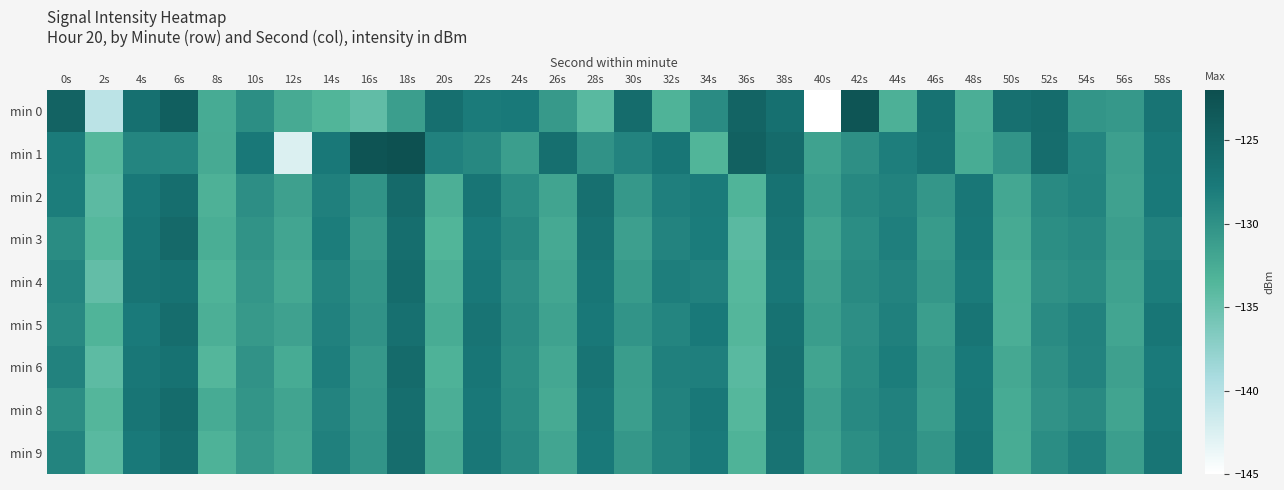

Reading left to right, extract all data points from this chart.

min 0: 0s=-124.8	2s=-140.4	4s=-126.5	6s=-124.2	8s=-132.5	10s=-129.6	12s=-132.4	14s=-133.4	16s=-134.5	18s=-131.2	20s=-126.3	22s=-127.9	24s=-127.7	26s=-130.7	28s=-134.0	30s=-125.9	32s=-133.3	34s=-129.4	36s=-124.9	38s=-126.5	40s=-145.3	42s=-122.8	44s=-133.0	46s=-126.8	48s=-132.9	50s=-126.6	52s=-125.9	54s=-130.4	56s=-130.7	58s=-127.0
min 1: 0s=-127.9	2s=-133.8	4s=-128.9	6s=-129.0	8s=-132.3	10s=-127.6	12s=-142.5	14s=-127.6	16s=-122.8	18s=-122.3	20s=-128.5	22s=-129.1	24s=-131.2	26s=-126.4	28s=-130.1	30s=-128.7	32s=-127.3	34s=-133.5	36s=-124.6	38s=-125.8	40s=-131.7	42s=-129.9	44s=-128.2	46s=-127.1	48s=-132.6	50s=-130.3	52s=-126.1	54s=-128.9	56s=-131.4	58s=-127.5
min 2: 0s=-128.1	2s=-134.2	4s=-127.6	6s=-126.3	8s=-133.1	10s=-129.8	12s=-131.5	14s=-128.4	16s=-130.2	18s=-125.7	20s=-132.9	22s=-127.2	24s=-129.6	26s=-131.8	28s=-126.5	30s=-130.7	32s=-128.3	34s=-127.9	36s=-133.4	38s=-126.8	40s=-131.2	42s=-129.1	44s=-128.6	46s=-130.5	48s=-127.4	50s=-132.1	52s=-129.3	54s=-128.8	56s=-131.6	58s=-127.7
min 3: 0s=-129.5	2s=-133.8	4s=-127.3	6s=-125.6	8s=-132.7	10s=-130.2	12s=-131.9	14s=-128.1	16s=-130.8	18s=-126.2	20s=-133.5	22s=-127.8	24s=-129.1	26s=-132.3	28s=-126.9	30s=-131.4	32s=-128.7	34s=-128.0	36s=-134.1	38s=-127.1	40s=-131.8	42s=-129.6	44s=-128.3	46s=-130.9	48s=-127.6	50s=-132.4	52s=-129.7	54s=-129.2	56s=-131.3	58s=-128.5
min 4: 0s=-128.9	2s=-134.6	4s=-127.1	6s=-126.7	8s=-133.3	10s=-130.5	12s=-132.2	14s=-128.8	16s=-130.4	18s=-126.0	20s=-133.0	22s=-127.5	24s=-129.8	26s=-132.0	28s=-127.3	30s=-130.9	32s=-128.2	34s=-128.5	36s=-133.8	38s=-127.4	40s=-131.5	42s=-129.3	44s=-128.7	46s=-130.6	48s=-127.9	50s=-132.7	52s=-130.0	54s=-129.5	56s=-131.7	58s=-128.1
min 5: 0s=-129.2	2s=-133.4	4s=-127.8	6s=-126.1	8s=-132.9	10s=-130.8	12s=-131.6	14s=-128.5	16s=-130.1	18s=-126.5	20s=-132.6	22s=-127.1	24s=-129.4	26s=-131.7	28s=-127.6	30s=-130.3	32s=-128.9	34s=-127.7	36s=-133.6	38s=-126.7	40s=-131.1	42s=-129.8	44s=-128.4	46s=-131.2	48s=-127.2	50s=-132.8	52s=-129.4	54s=-128.6	56s=-131.9	58s=-127.3
min 6: 0s=-128.6	2s=-134.3	4s=-127.4	6s=-126.8	8s=-133.6	10s=-130.1	12s=-132.5	14s=-128.2	16s=-130.7	18s=-125.8	20s=-133.2	22s=-127.3	24s=-129.7	26s=-132.1	28s=-127.0	30s=-131.1	32s=-128.4	34s=-128.3	36s=-134.0	38s=-126.5	40s=-131.8	42s=-129.5	44s=-128.1	46s=-130.8	48s=-127.7	50s=-132.2	52s=-129.9	54s=-128.7	56s=-131.5	58s=-127.8
min 8: 0s=-129.7	2s=-133.6	4s=-127.2	6s=-125.9	8s=-132.5	10s=-130.4	12s=-131.8	14s=-128.7	16s=-130.5	18s=-126.3	20s=-132.8	22s=-127.6	24s=-129.5	26s=-132.4	28s=-127.4	30s=-131.2	32s=-128.6	34s=-127.6	36s=-133.7	38s=-126.6	40s=-131.4	42s=-129.2	44s=-128.5	46s=-131.0	48s=-127.5	50s=-132.5	52s=-130.1	54s=-129.3	56s=-131.8	58s=-127.6
min 9: 0s=-128.8	2s=-134.0	4s=-127.7	6s=-126.4	8s=-133.2	10s=-130.7	12s=-132.0	14s=-128.4	16s=-130.3	18s=-126.1	20s=-132.4	22s=-127.4	24s=-129.2	26s=-131.9	28s=-127.7	30s=-130.6	32s=-128.8	34s=-127.8	36s=-133.3	38s=-126.9	40s=-131.7	42s=-129.7	44s=-128.6	46s=-130.4	48s=-127.3	50s=-132.6	52s=-129.6	54s=-128.4	56s=-131.2	58s=-127.2